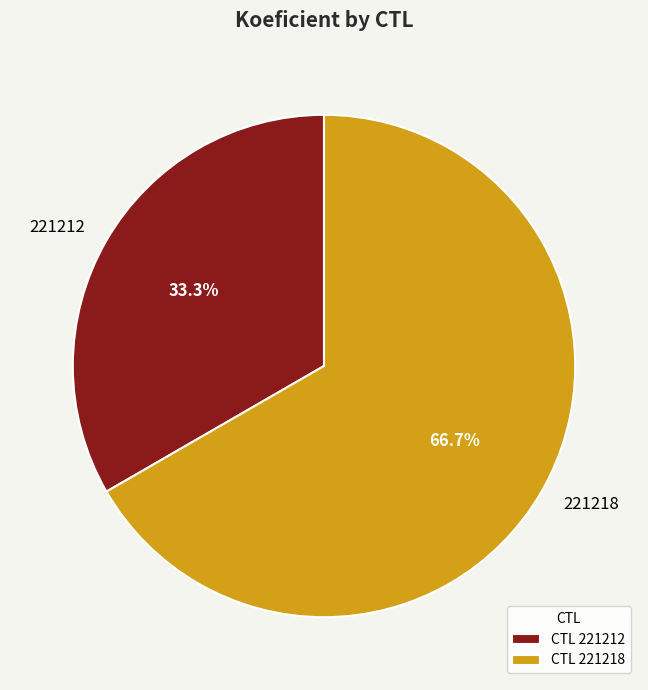

What percentage is the 221218 slice, to the nearest percent?

67%